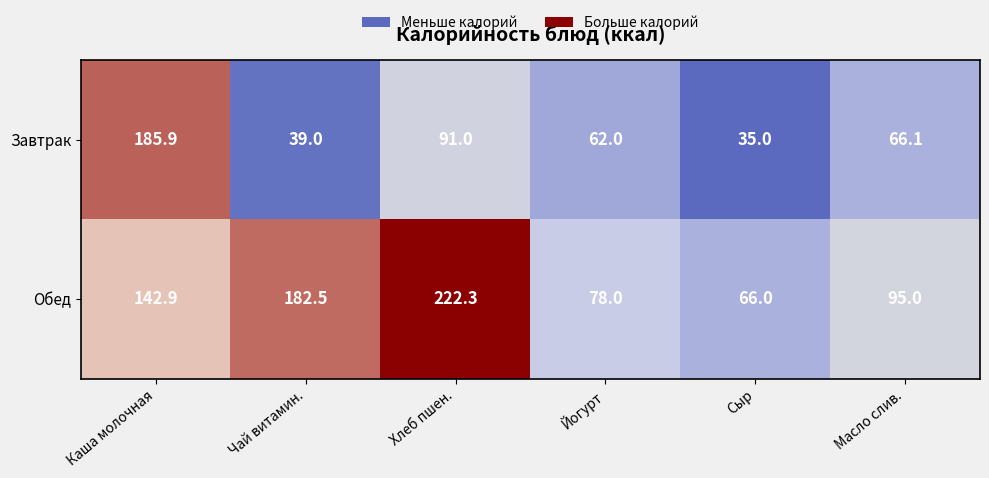

What is the average value of the Обед series?

131.1